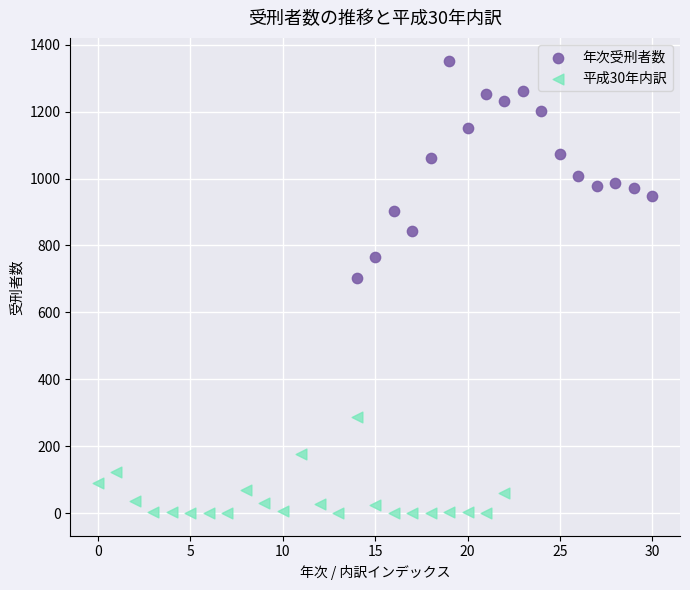

Which series contains the lowest Y value?

平成30年内訳